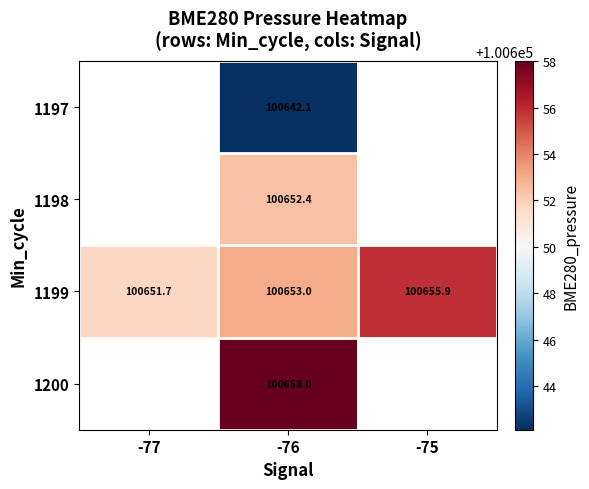

Which series has the largest total across all categories?

1199